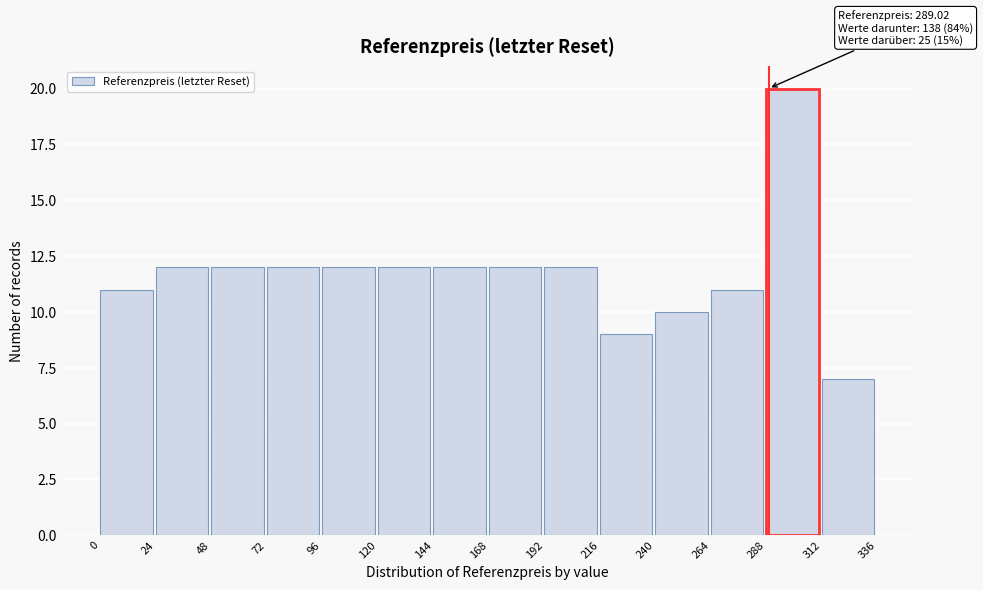

Over which range of the x-axis is the bar tallest?

288 to 312